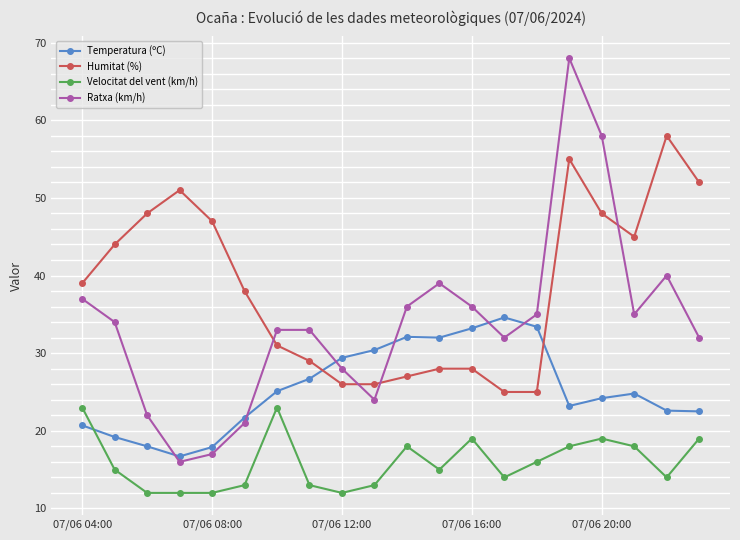

How many lines are shown in the chart?

4